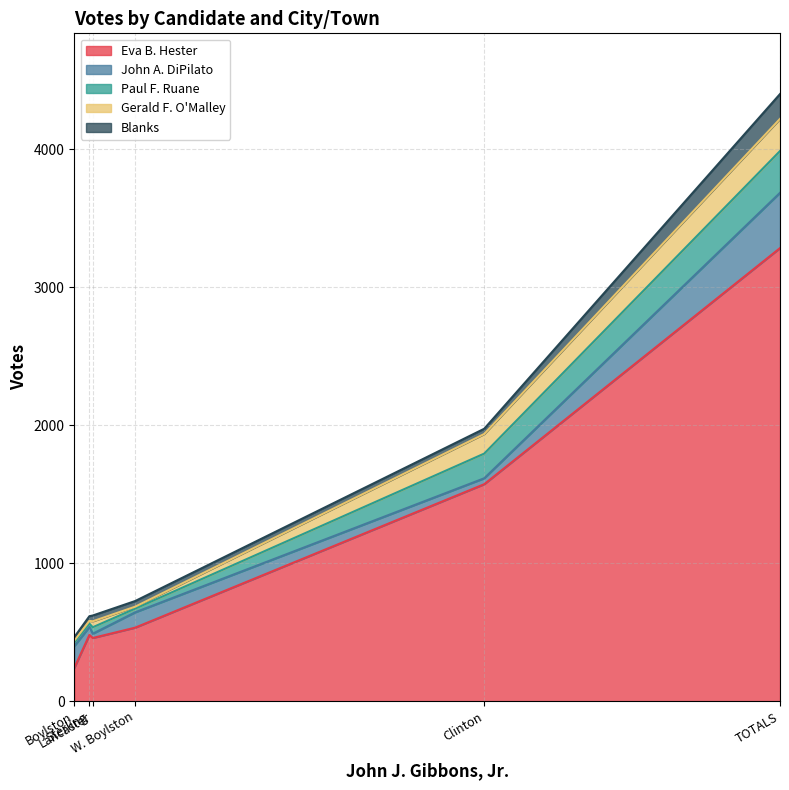

How many interior local valleys does the John A. DiPilato series have?

1